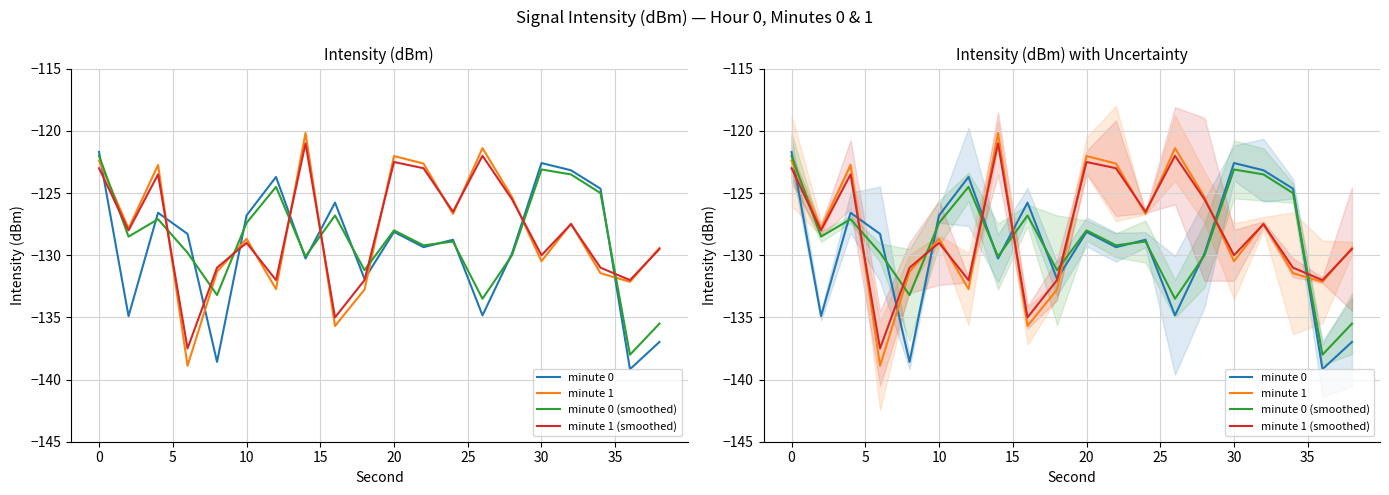

Reading left to right, list all the values displayed in this chart.

minute 0: -121.7	-134.9	-126.6	-128.3	-138.6	-126.8	-123.7	-130.3	-125.8	-131.9	-128.1	-129.4	-128.8	-134.8	-129.9	-122.6	-123.2	-124.6	-139.2	-137.0
minute 1: -122.4	-127.9	-122.7	-138.9	-131.3	-128.7	-132.7	-120.2	-135.7	-132.8	-122.0	-122.6	-126.7	-121.4	-125.3	-130.5	-127.5	-131.4	-132.1	-129.4
minute 0 (smoothed): -122.0	-128.5	-127.1	-129.8	-133.2	-127.4	-124.5	-130.1	-126.8	-131.2	-128.0	-129.2	-128.9	-133.5	-130.0	-123.1	-123.5	-125.0	-138.0	-135.5
minute 1 (smoothed): -123.0	-128.0	-123.5	-137.5	-131.0	-129.0	-132.0	-121.0	-135.0	-132.0	-122.5	-123.0	-126.5	-122.0	-125.5	-130.0	-127.5	-131.0	-132.0	-129.5